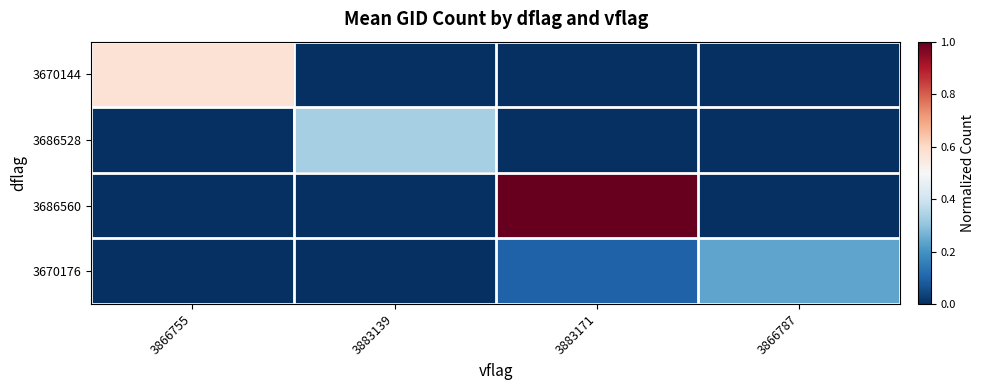

Between 3866755 and 3883171, which series saw the biggest shift?

3686560